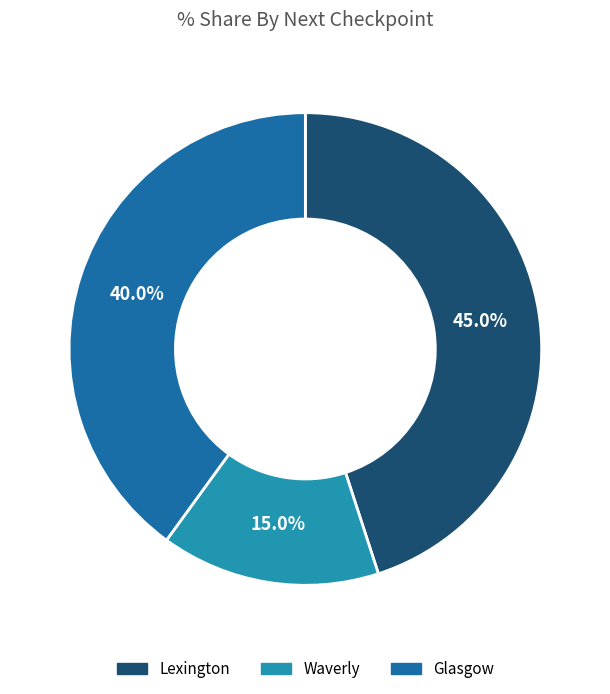

To the nearest percent, what is the average slice percentage?

33%